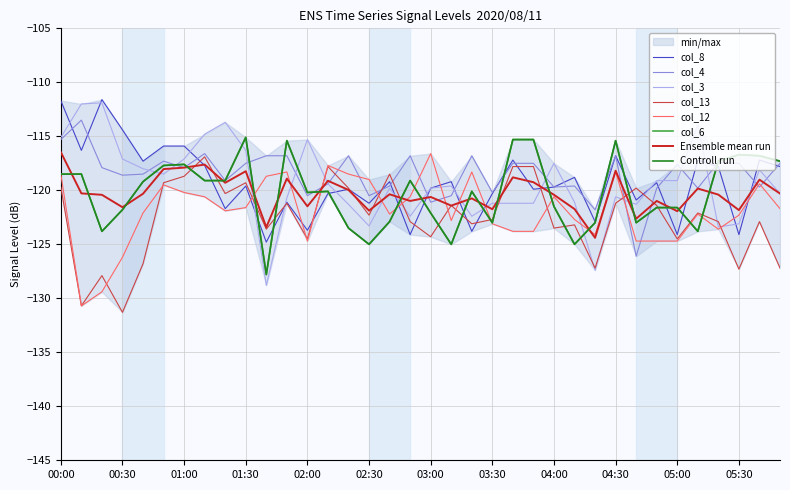

Where do col_13 and col_12 first cross each other?

00:20 and 00:30